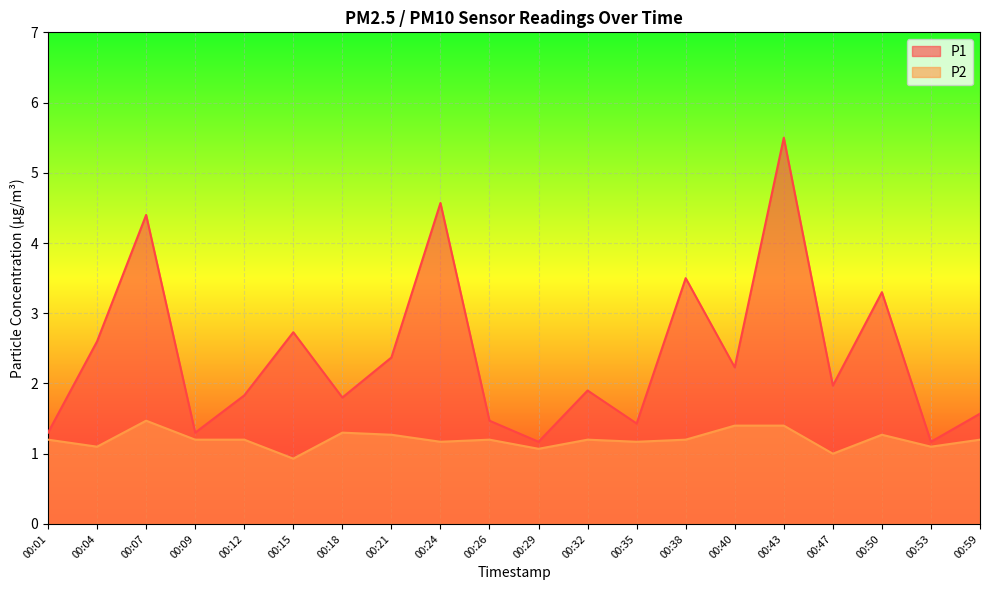

What is the difference between the P2 values at 00:18 and 00:53?

0.2